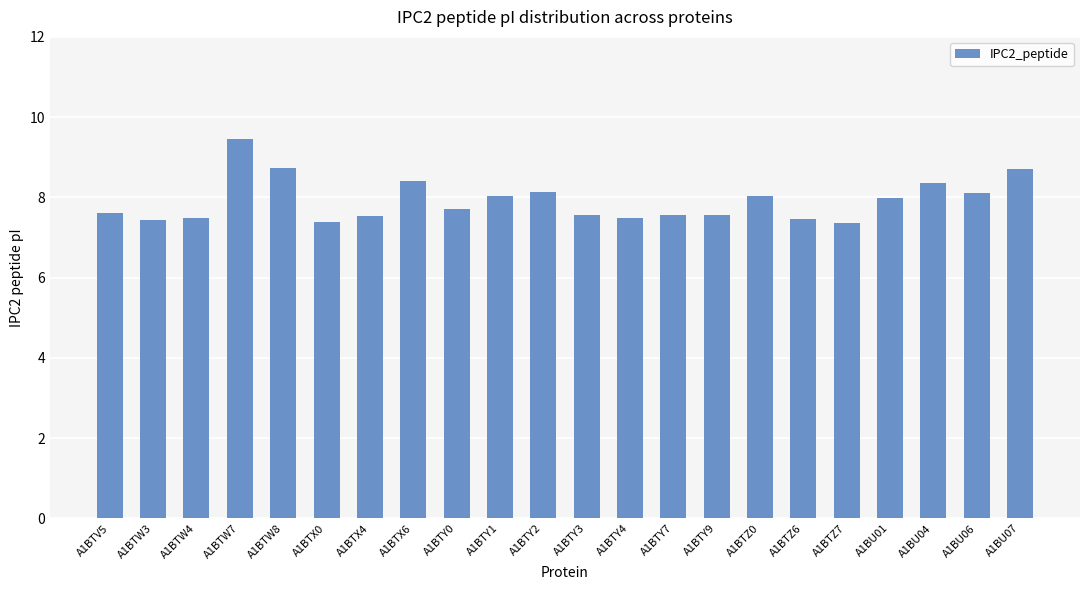

What is the sum of all values?

174.1